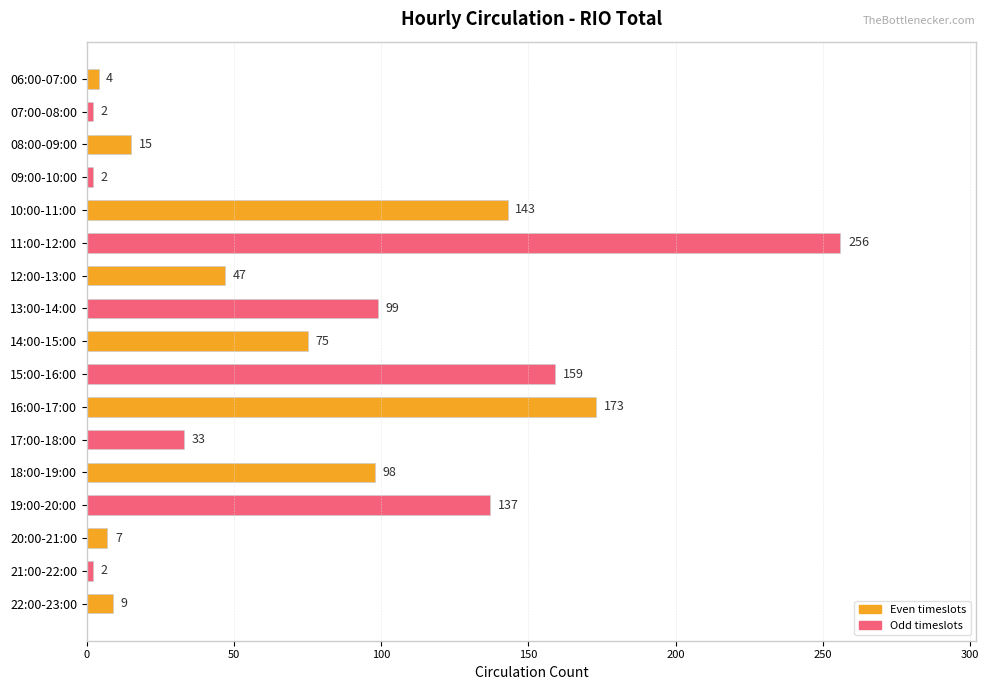

How many distinct data groups are displayed?

1